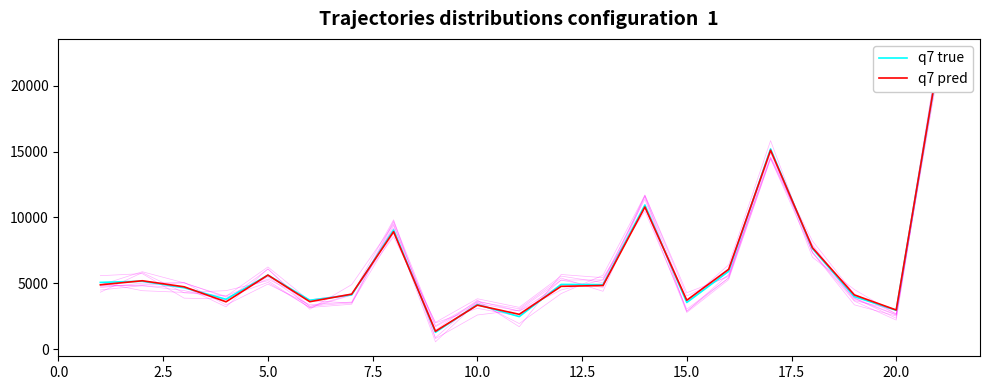

Which series has the largest range (max minus min)?

q7 true